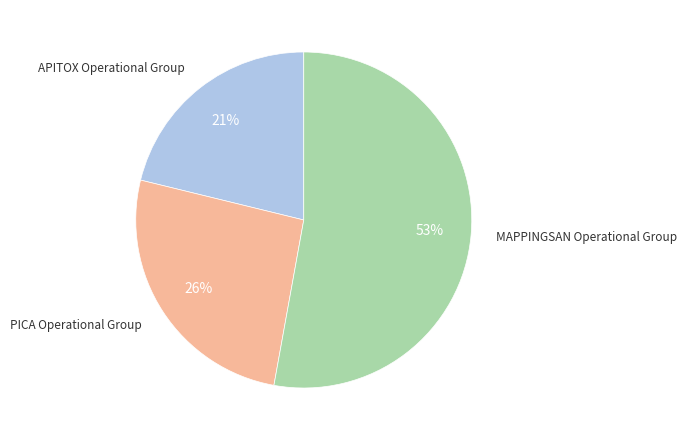

Which category accounts for the majority?

MAPPINGSAN Operational Group